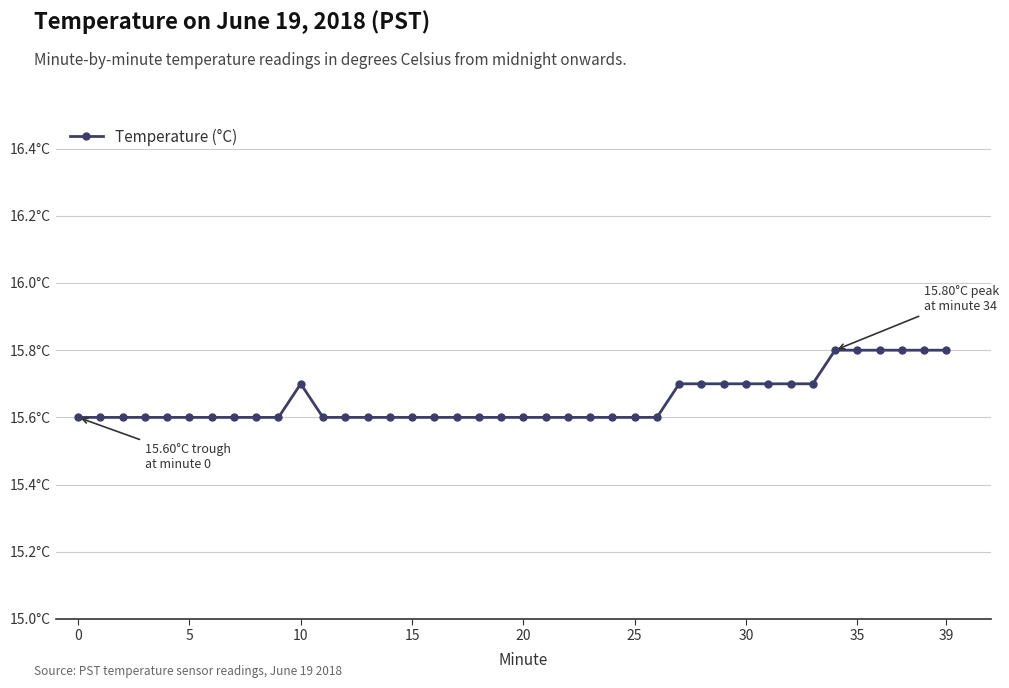

What is the average value?

15.7